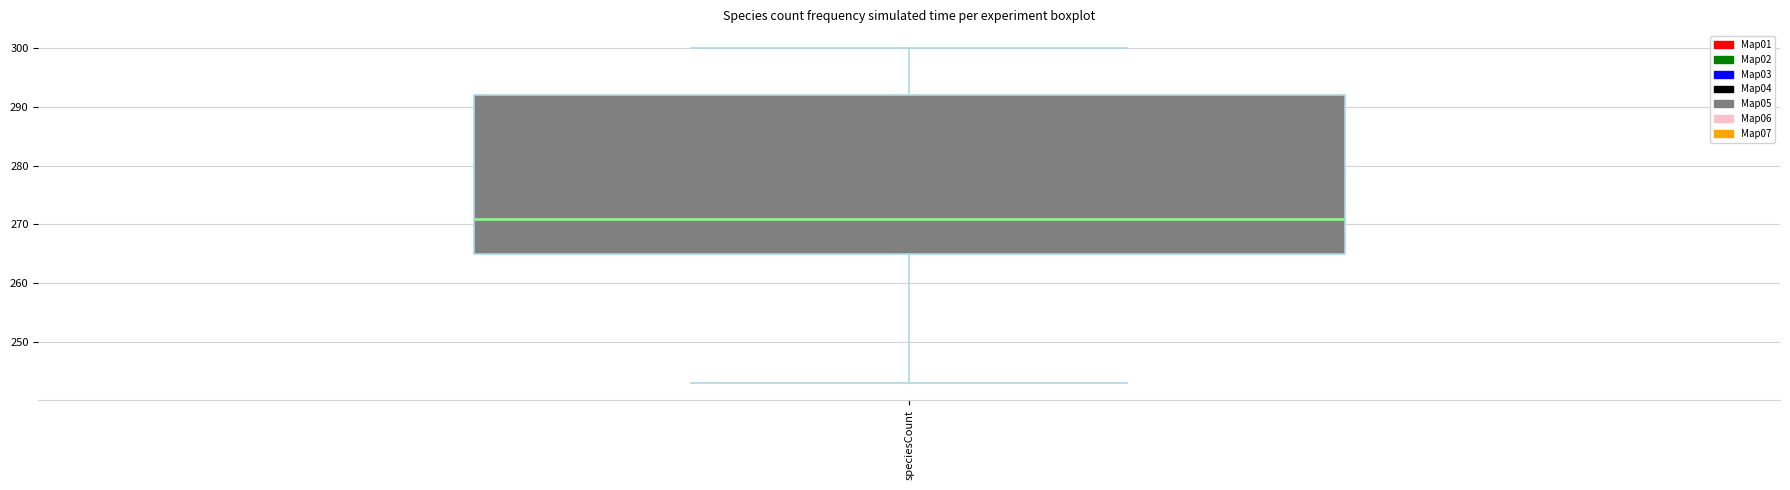

Read this box plot against the y-axis: the position of the median line, the range covered by the box, and the ends of both whiskers. The values are not printed on the chart, so give them approximately, as read against the axis.

median 271, box 265 to 292, whiskers 243 to 300